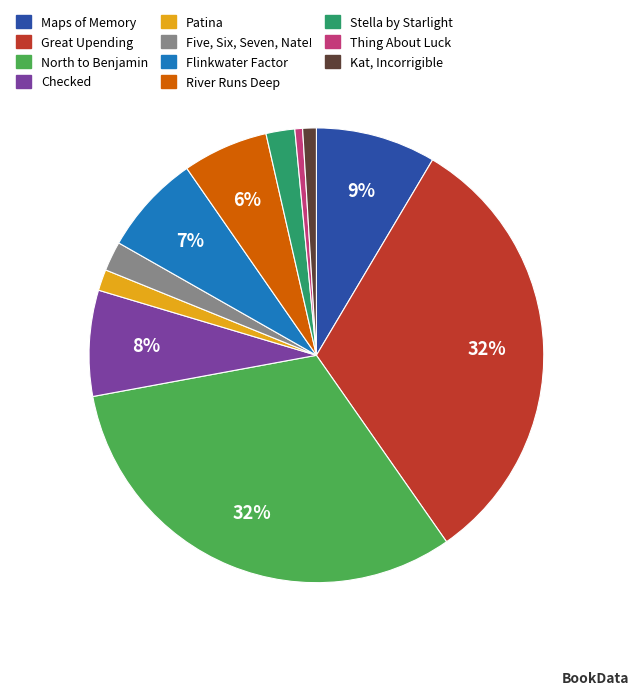

What percentage is the Five, Six, Seven, Nate! slice, to the nearest percent?

2%